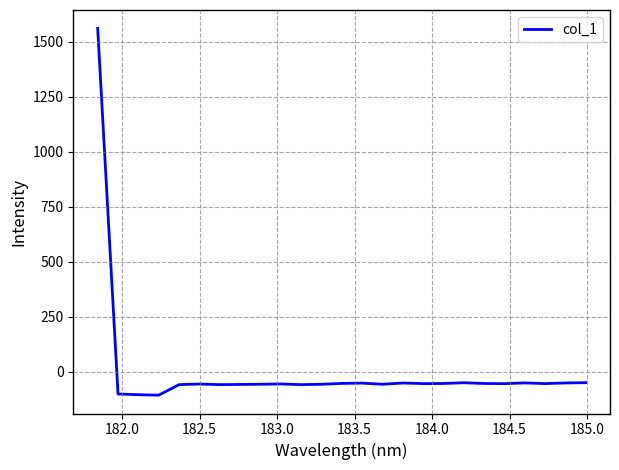

How many values are above zero?

1